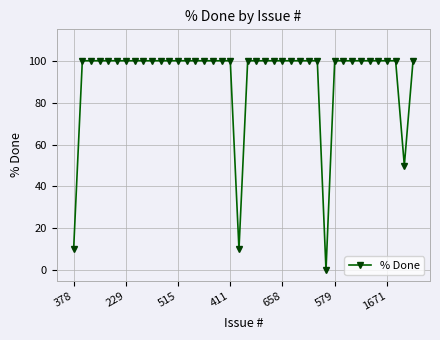

What is the difference between the maximum and minimum values?

100